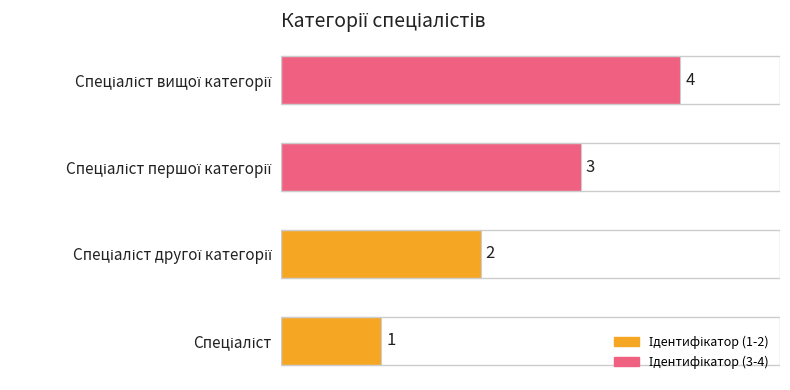

What is the difference between the maximum and minimum values?

3